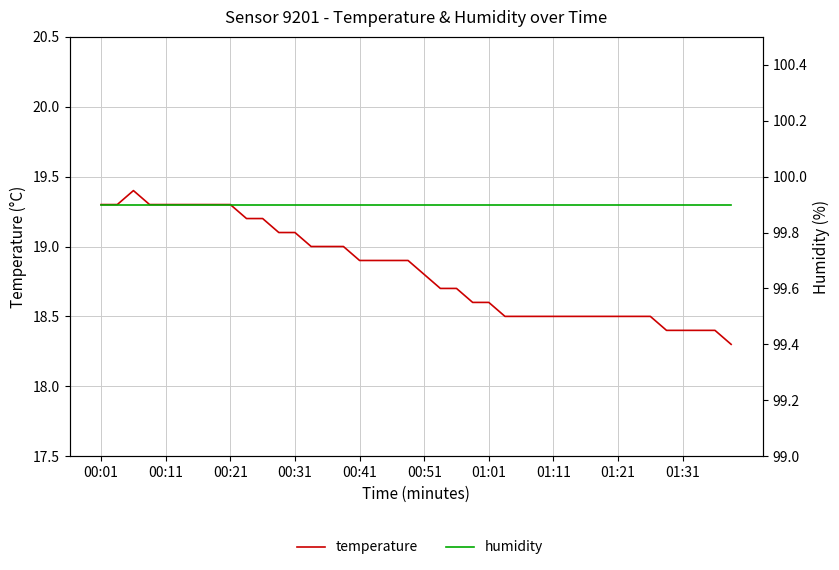

True or false: humidity and temperature cross at least once.

False